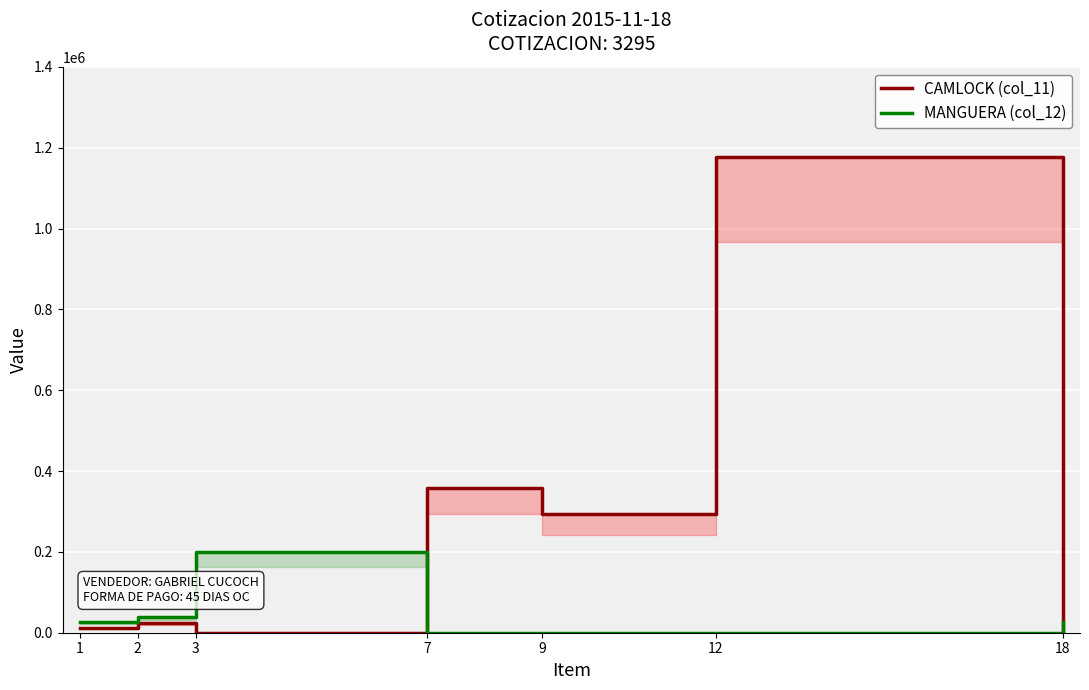

Rank the series at 3 from lowest to highest value.

CAMLOCK (col_11), MANGUERA (col_12)